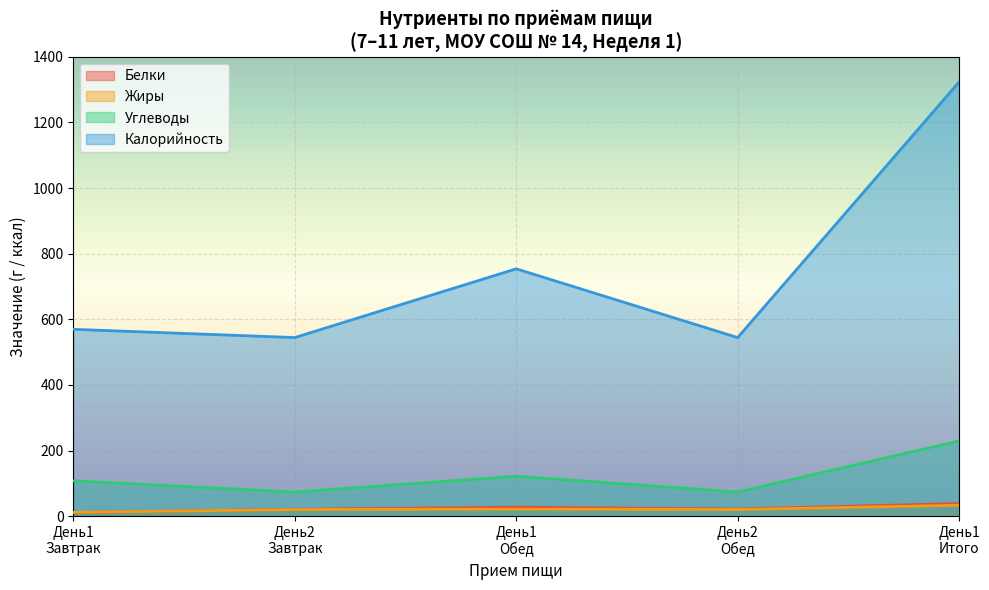

Rank the series by their maximum value, from highest to lowest.

Калорийность, Углеводы, Белки, Жиры